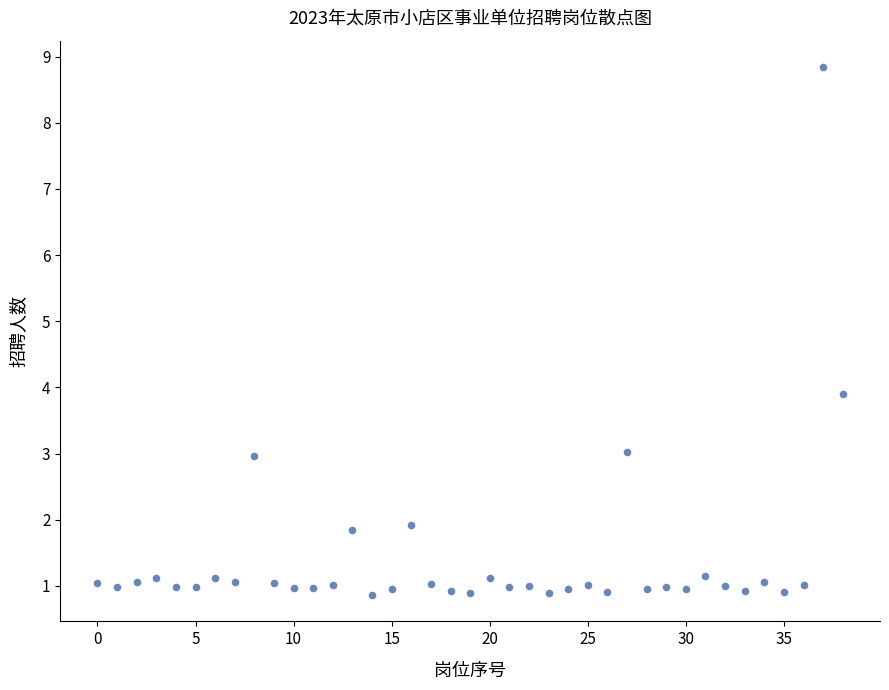

What Y value in the scatter plot is closest to 4?

3.9